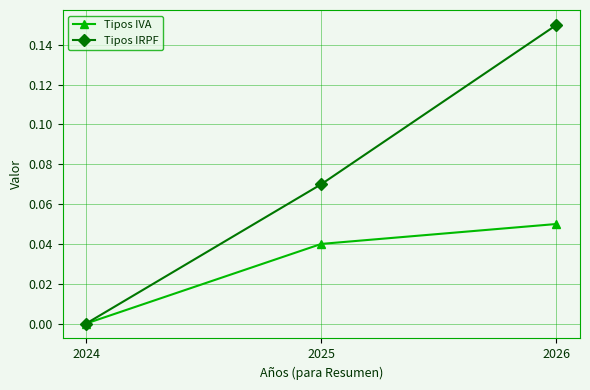

Which series changed the most between 2024 and 2026?

Tipos IRPF